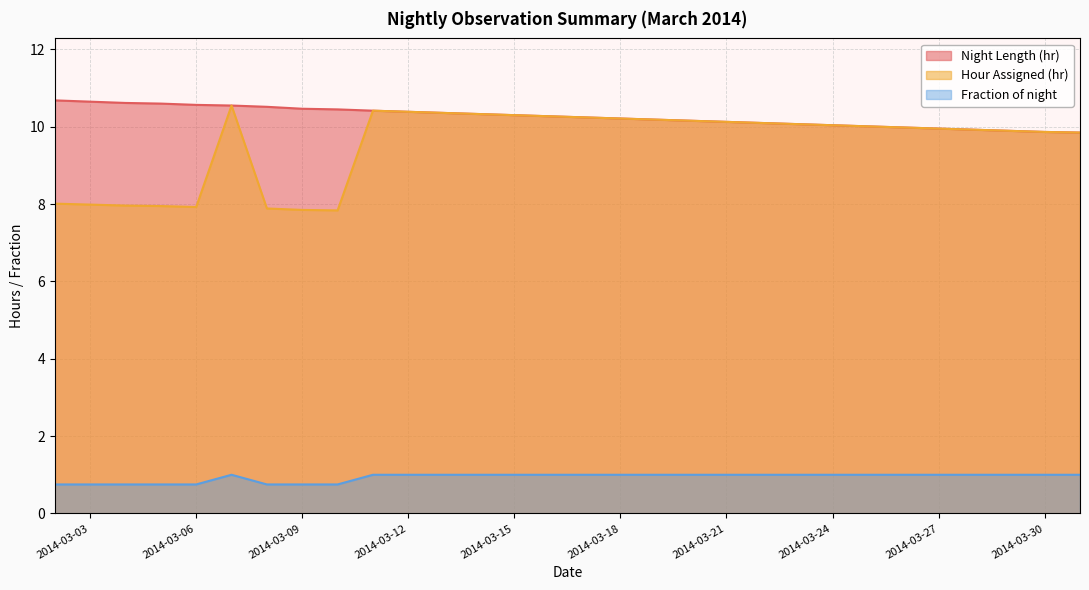

Which series has the largest range (max minus min)?

Hour Assigned (hr)